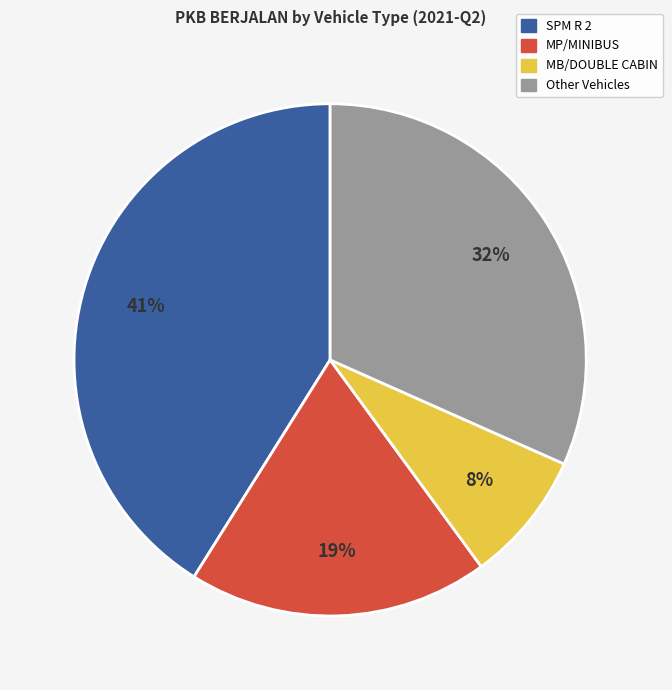

To the nearest percent, what is the average slice percentage?

25%